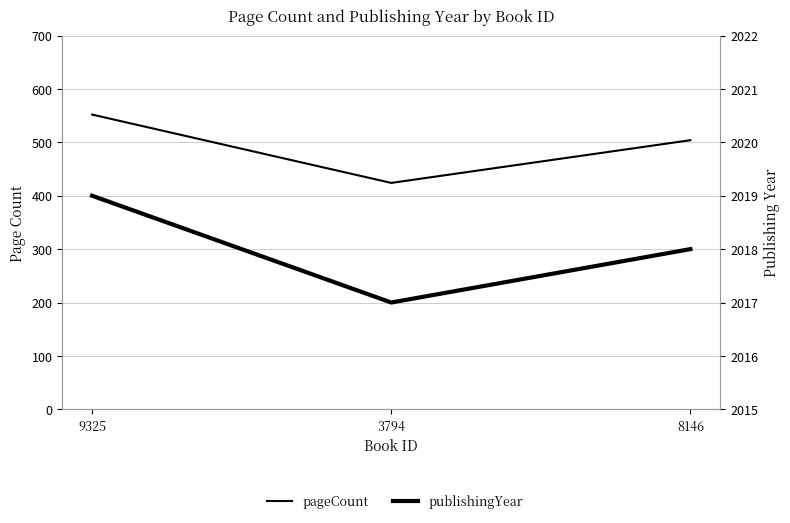

What is the difference between the pageCount values at 9325 and 3794?

128